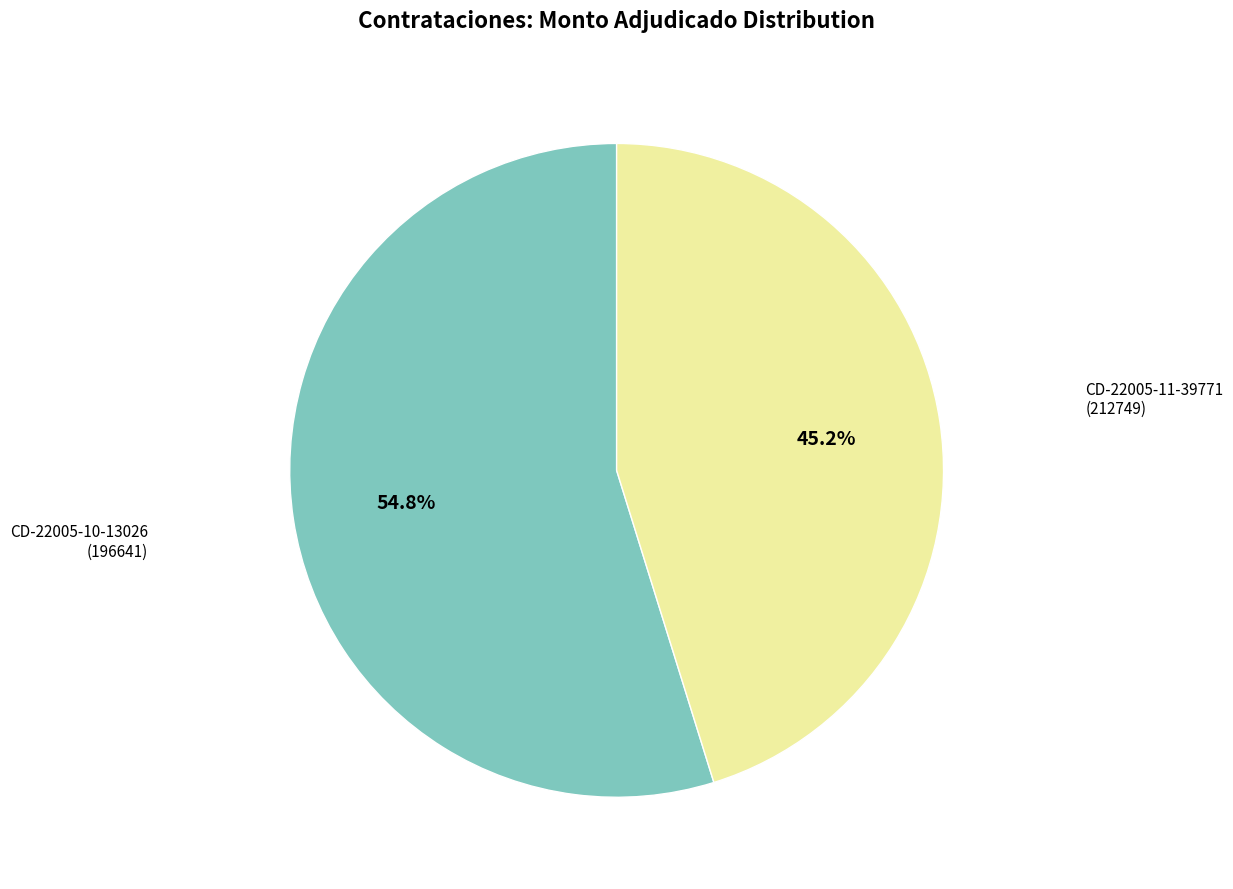

Is there a majority slice in this chart?

Yes